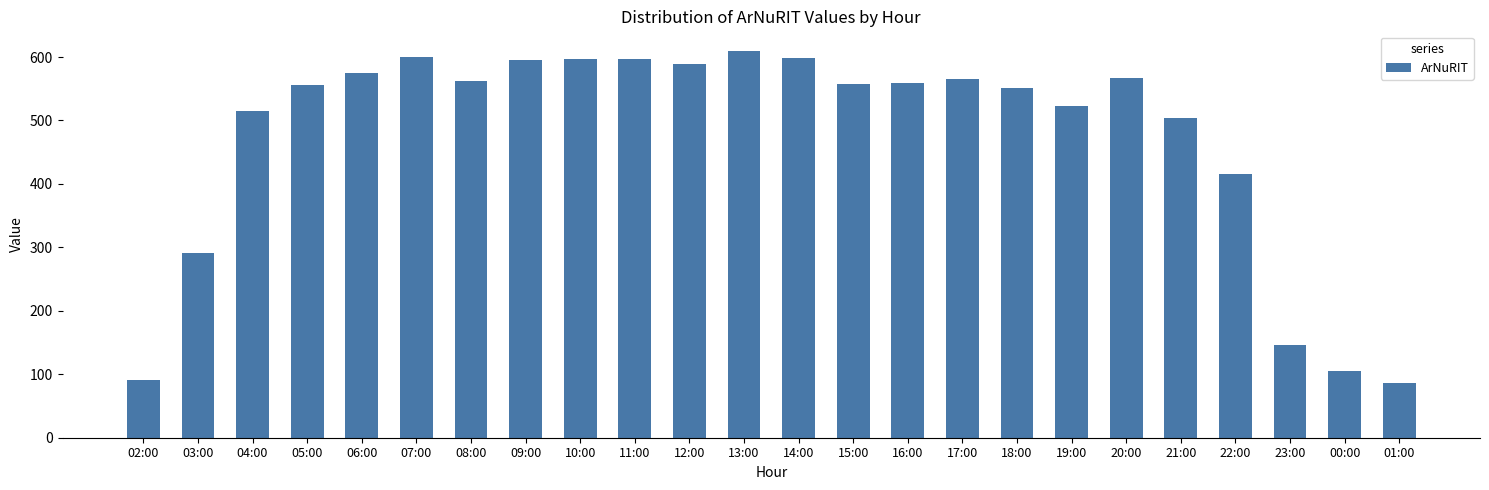

What position from the left is 17:00?

16